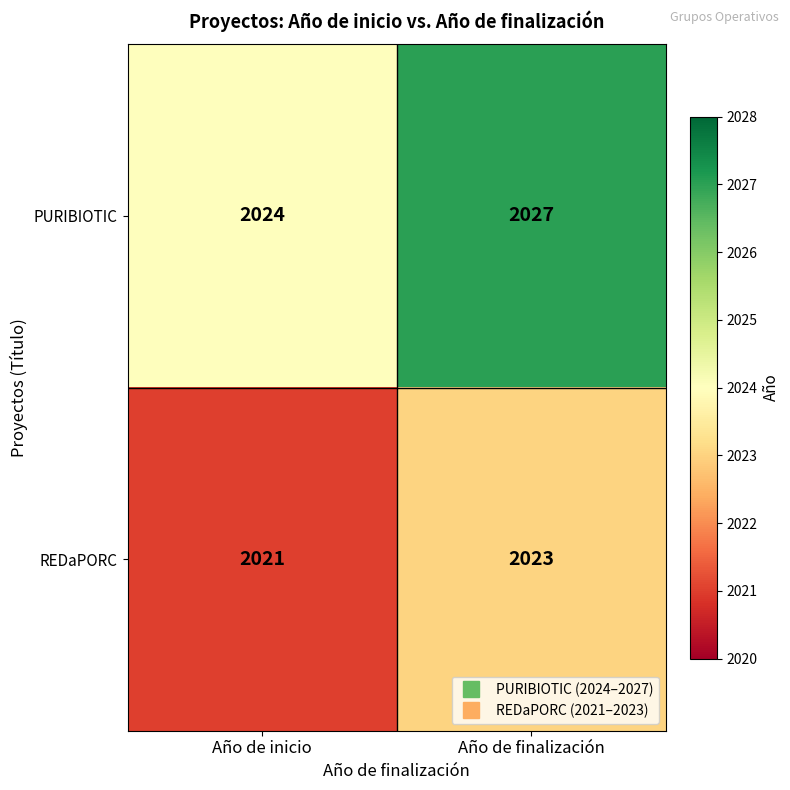

At Año de finalización, list the series in order from largest to smallest.

PURIBIOTIC, REDaPORC